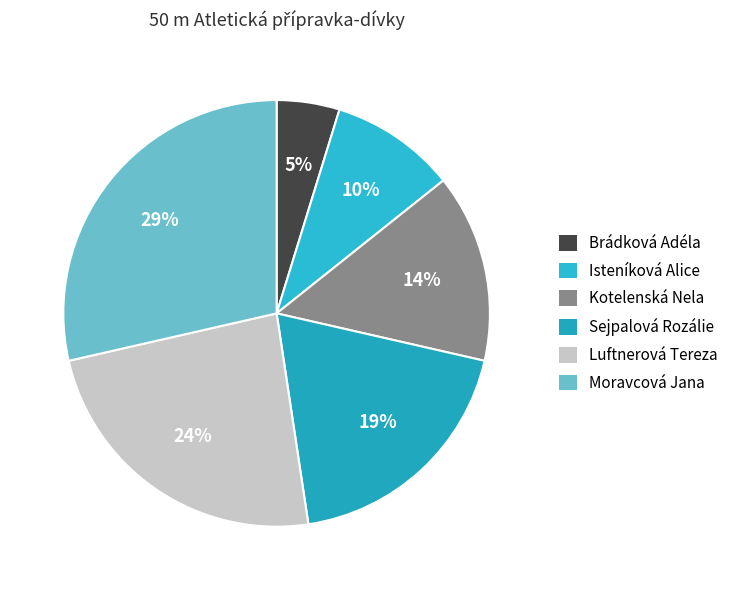

The Moravcová Jana slice represents 14% of the pie. True or false?

False